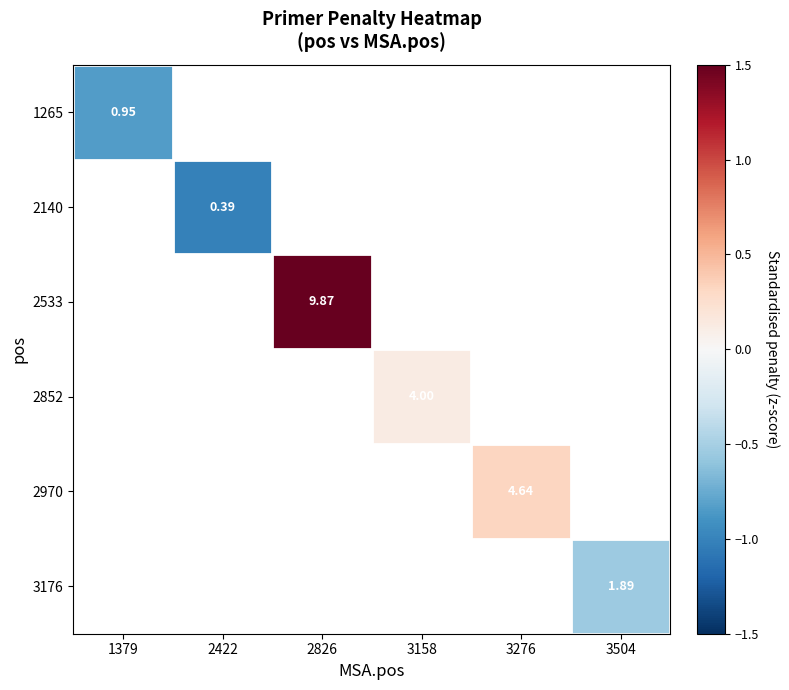

At which label is 1265 closest to 0?

1379